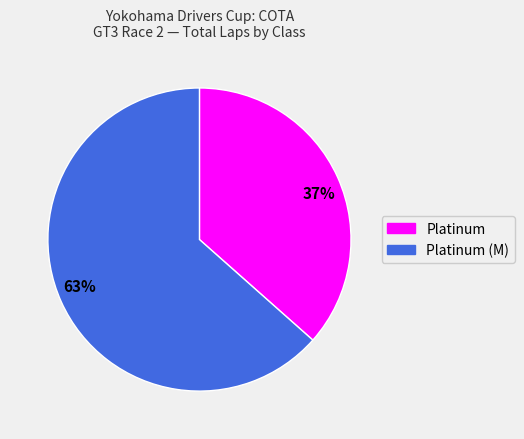

How many segments does this pie chart have?

2